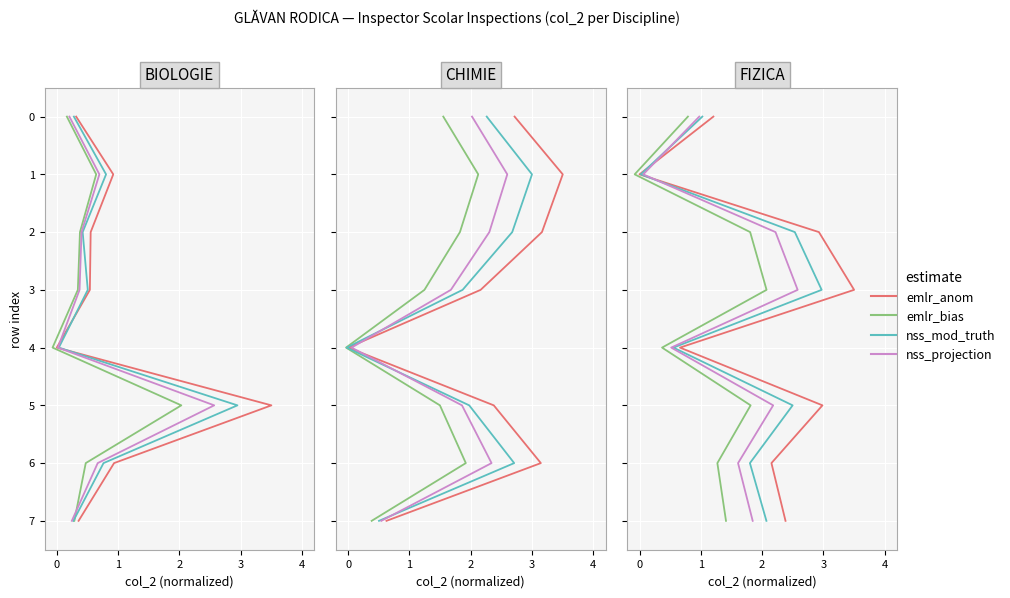

True or false: nss_projection and emlr_anom cross at least once.

False